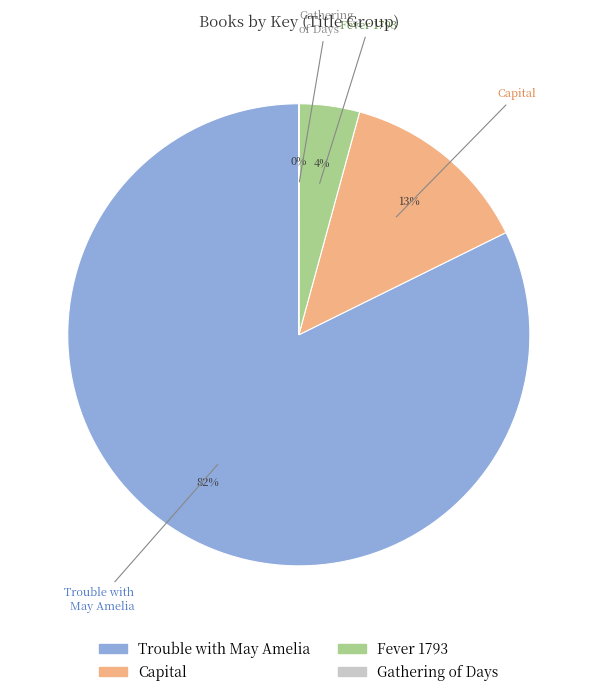

Which slice is the largest?

Trouble with May Amelia